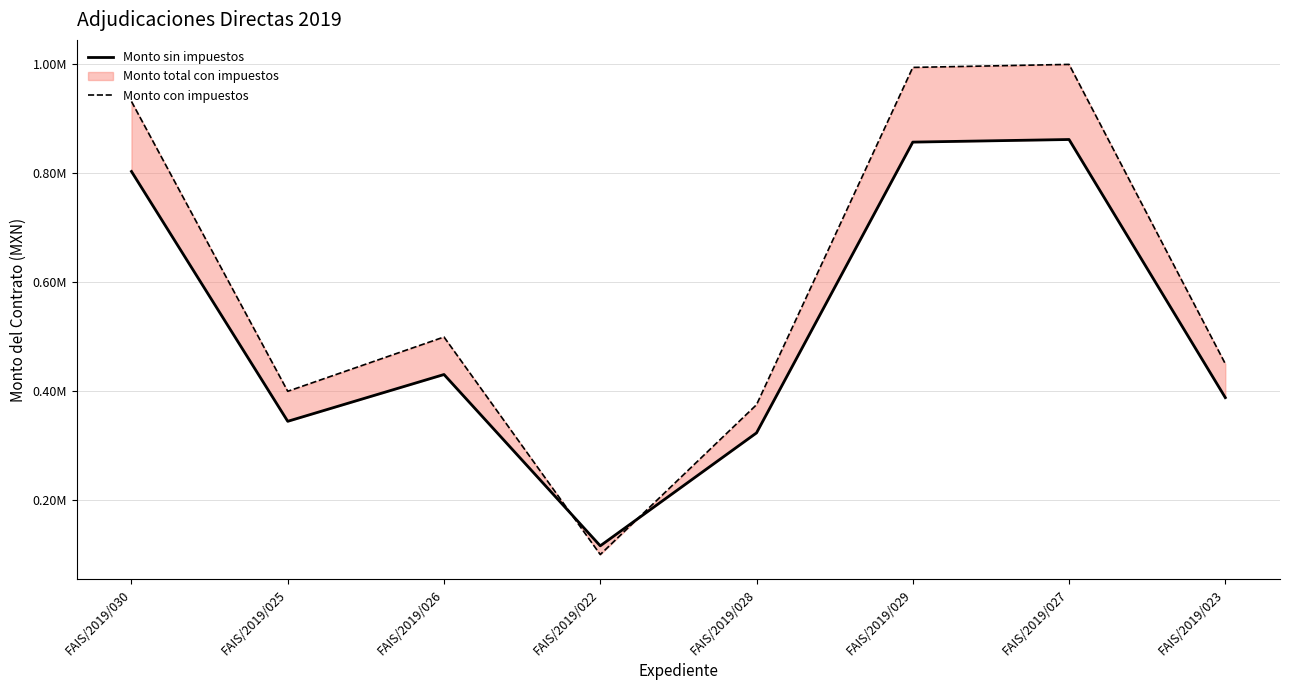

Reading right to left, what are all the values shown in this chart?

Monto sin impuestos: FAIS/2019/023=387870.8	FAIS/2019/027=861647.9	FAIS/2019/029=856875.9	FAIS/2019/028=323159.0	FAIS/2019/022=115846.3	FAIS/2019/026=430307.6	FAIS/2019/025=344409.1	FAIS/2019/030=802979.0
Monto con impuestos: FAIS/2019/023=449930.2	FAIS/2019/027=999511.5	FAIS/2019/029=993976.1	FAIS/2019/028=374864.5	FAIS/2019/022=99867.5	FAIS/2019/026=499156.8	FAIS/2019/025=399514.6	FAIS/2019/030=931455.6